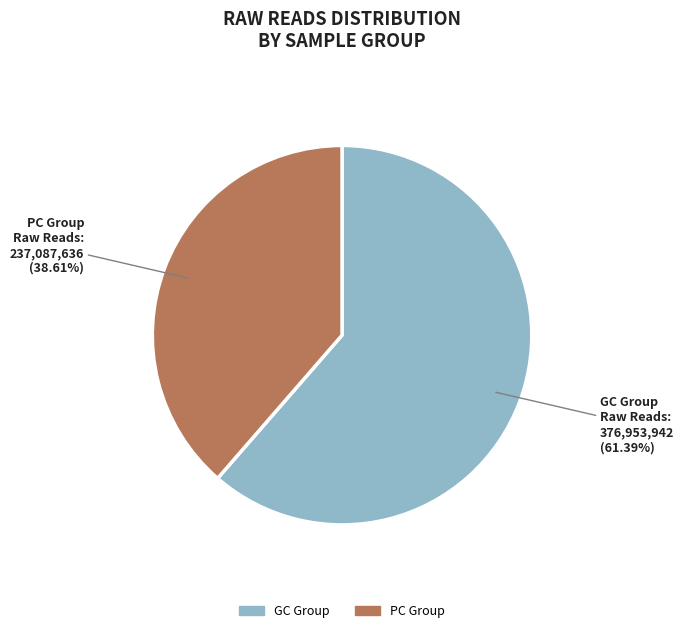

Does any single category account for the majority?

Yes